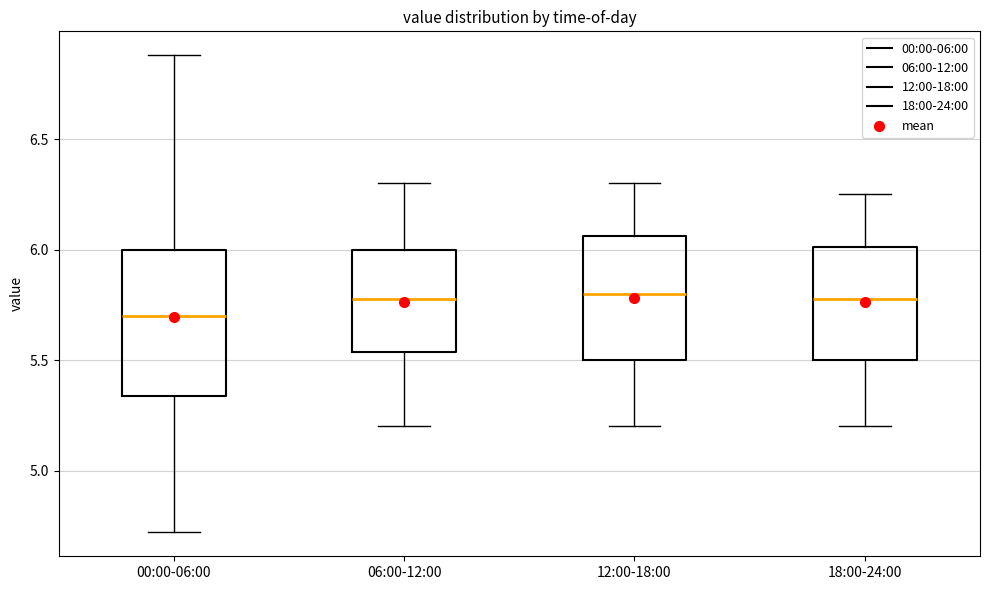

Reading left to right, read every box against the y-axis: the position of its median line, the range the box covers, and the ends of its whiskers. The values are not printed on the chart, so give them approximately, as read against the axis.

00:00-06:00: median 5.70, box 5.35 to 6.00, whiskers 4.70 to 6.90
06:00-12:00: median 5.80, box 5.55 to 6.00, whiskers 5.20 to 6.30
12:00-18:00: median 5.80, box 5.50 to 6.05, whiskers 5.20 to 6.30
18:00-24:00: median 5.80, box 5.50 to 6.00, whiskers 5.20 to 6.25